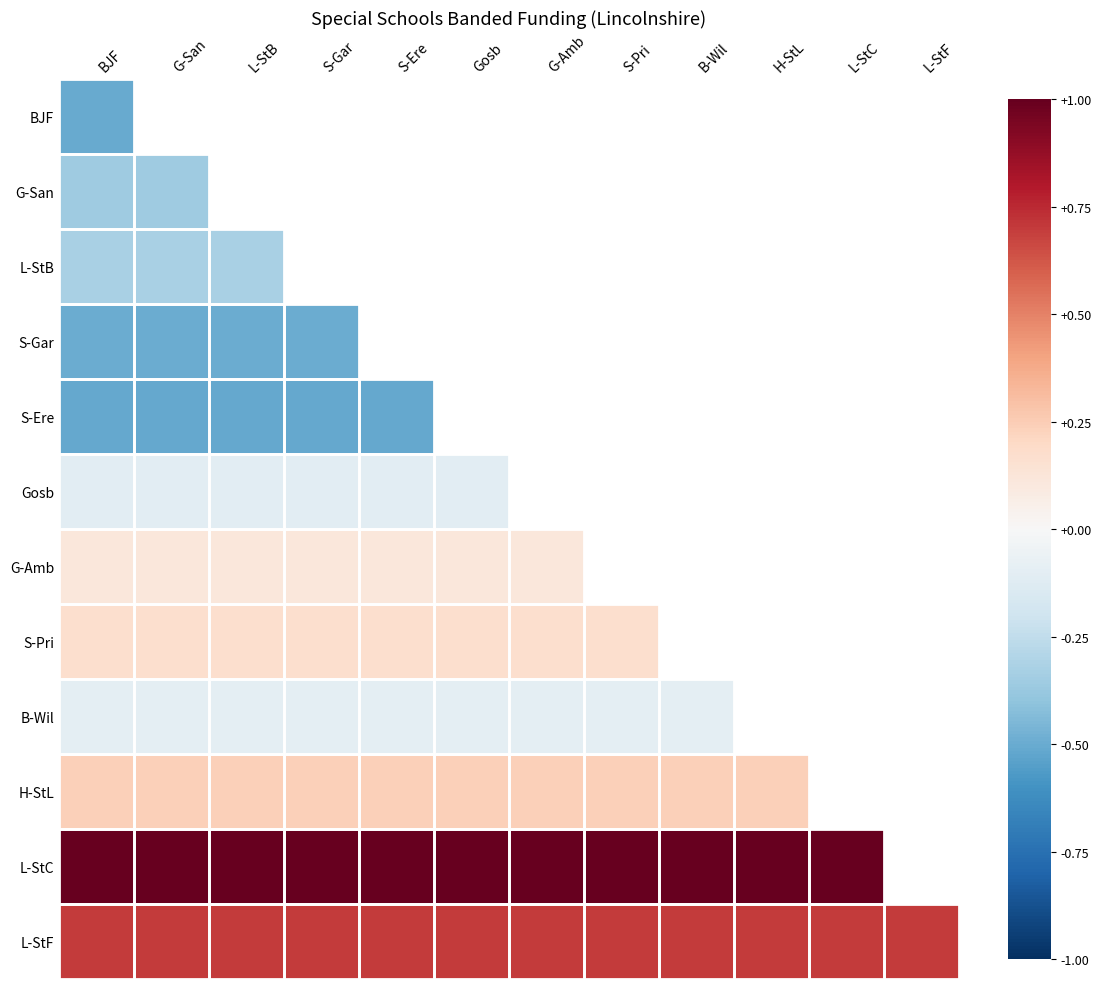

Count the number of data series in this chart.

12